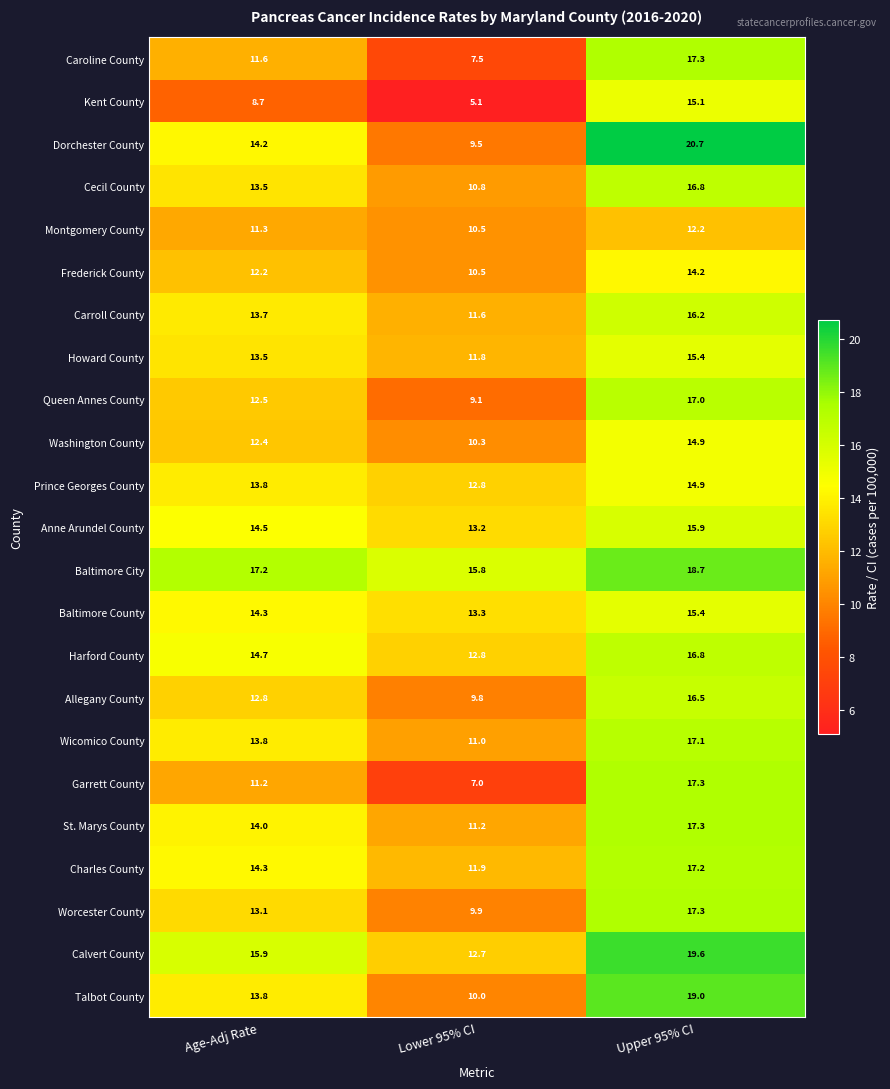

Is it true that Dorchester County equals 33.9 at Upper 95% CI?

False